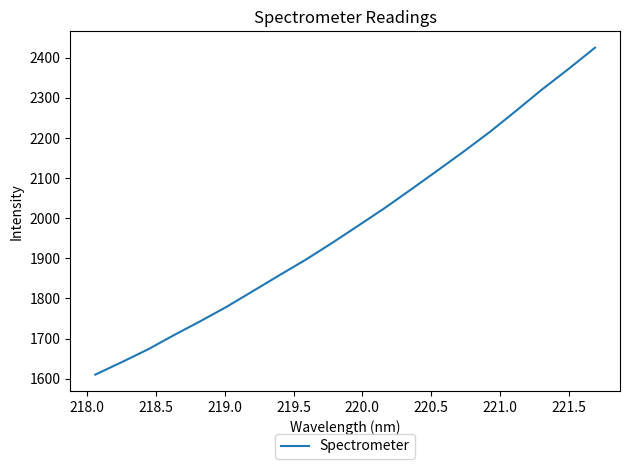

Is this an area chart (filled region under the line)?

No